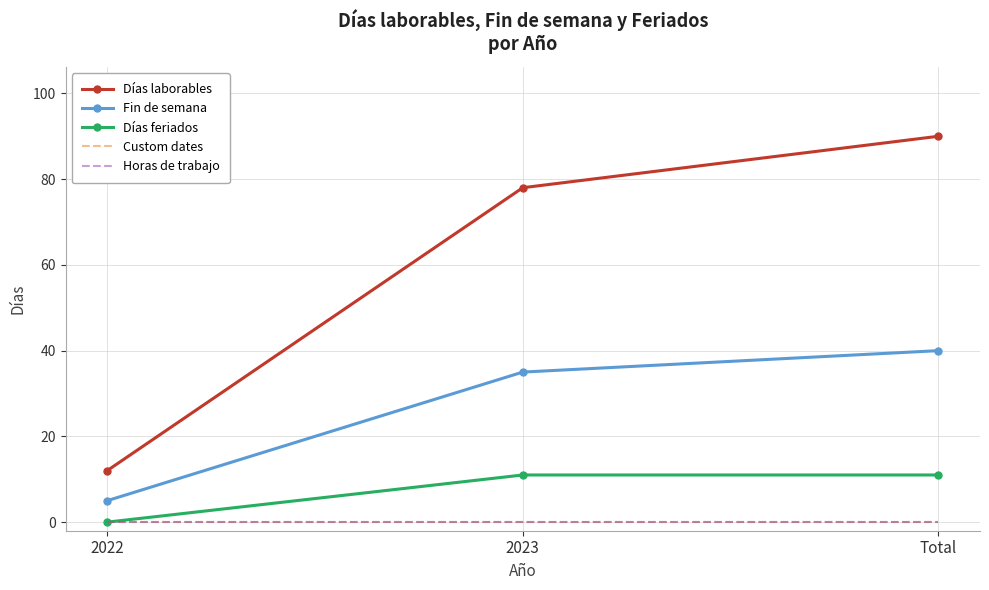

Which series has the largest total across all categories?

Días laborables